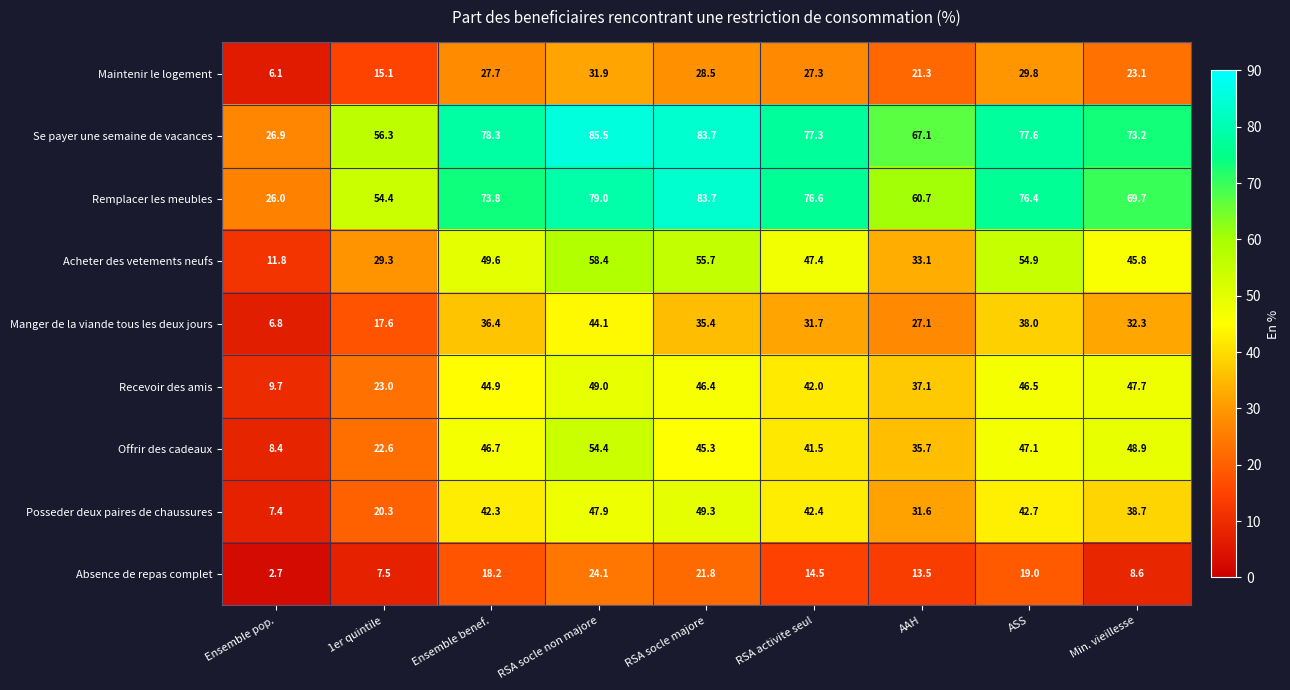

How many categories are shown in the chart?

9